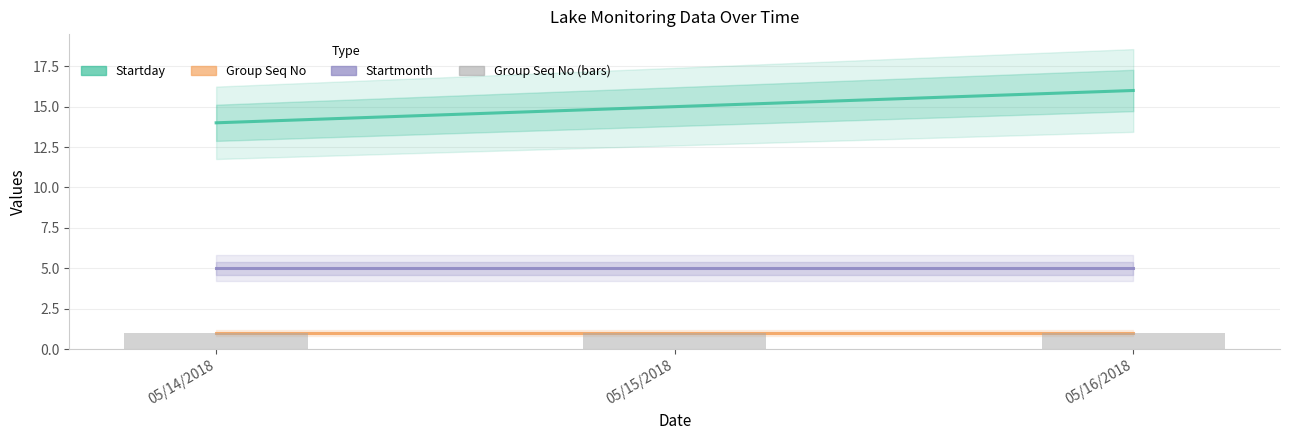

What is the maximum value shown in the chart?

16